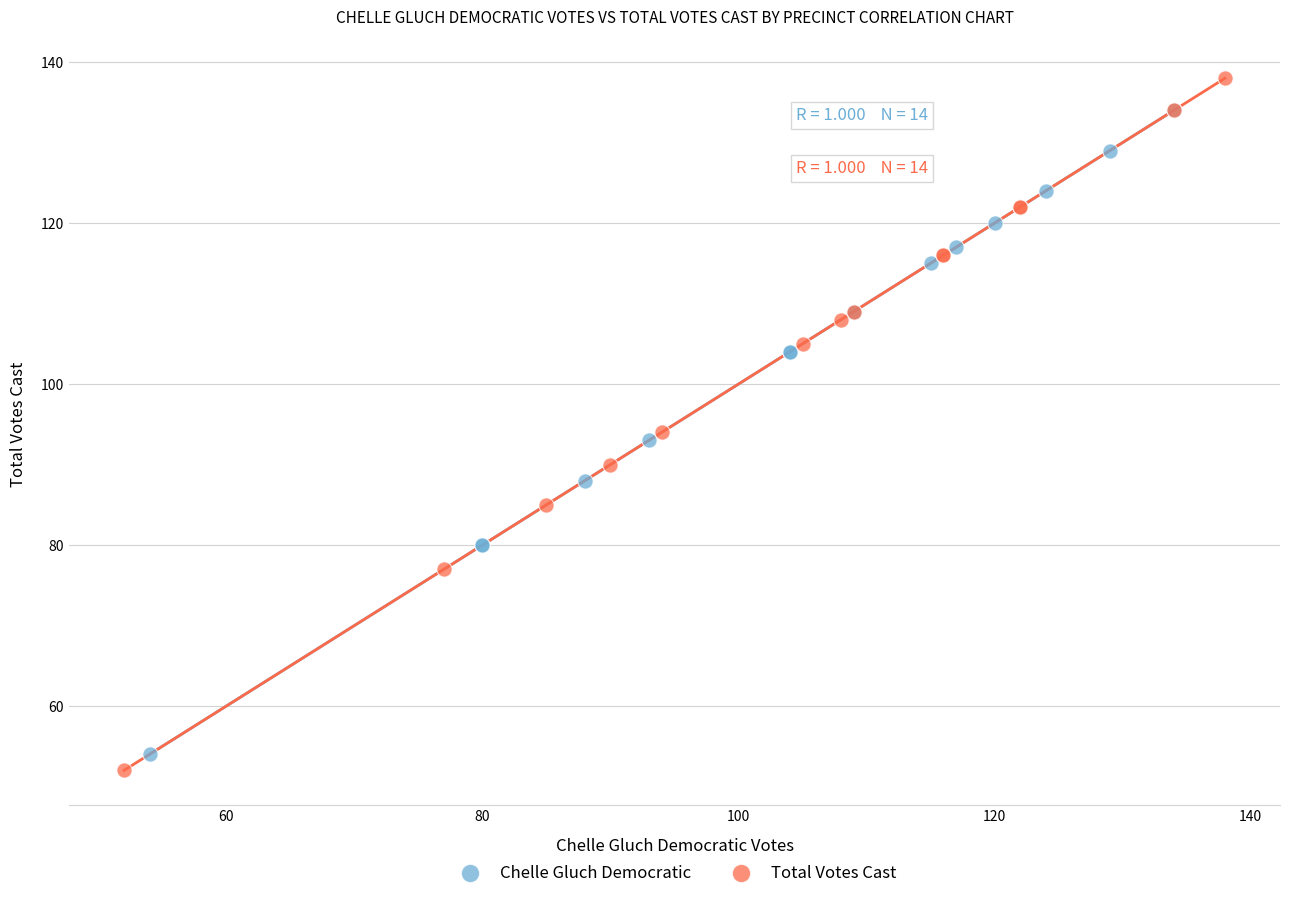

Which series contains the highest Y value?

Total Votes Cast